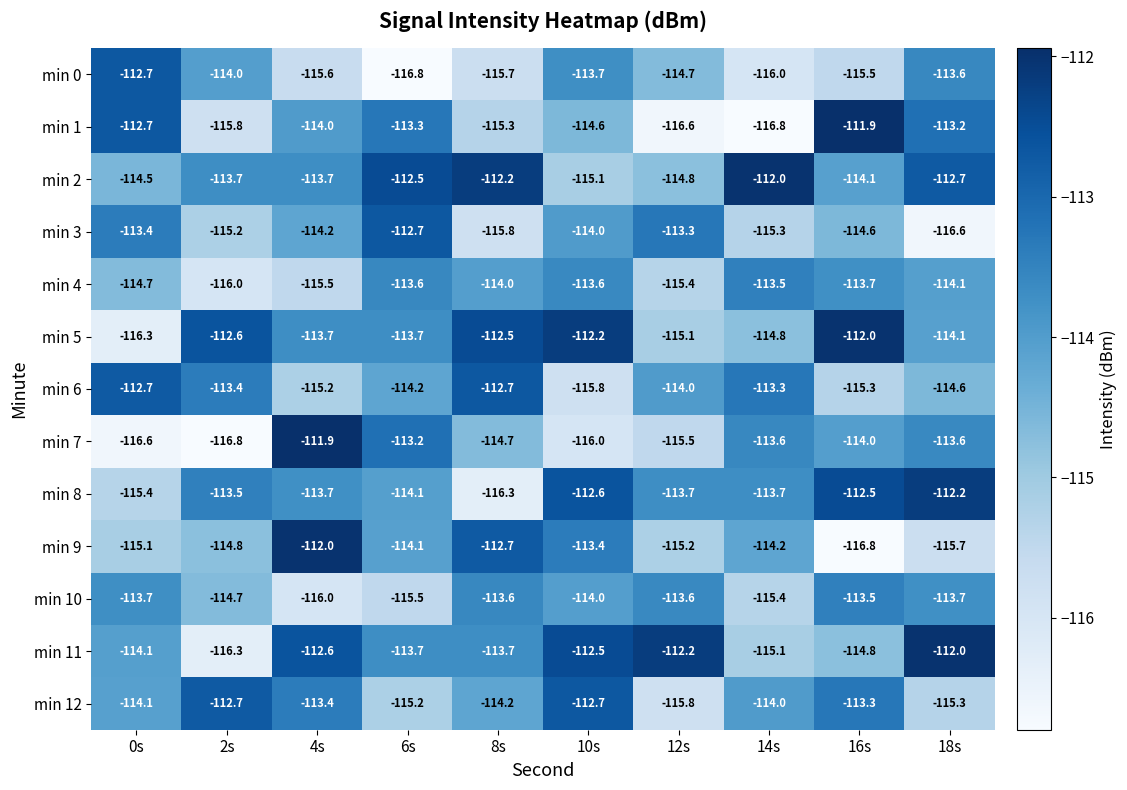

How many series are shown in this chart?

13